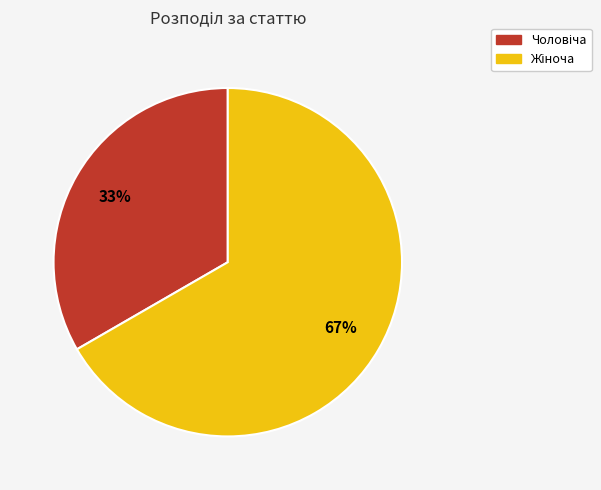

Count the number of slices in the pie.

2